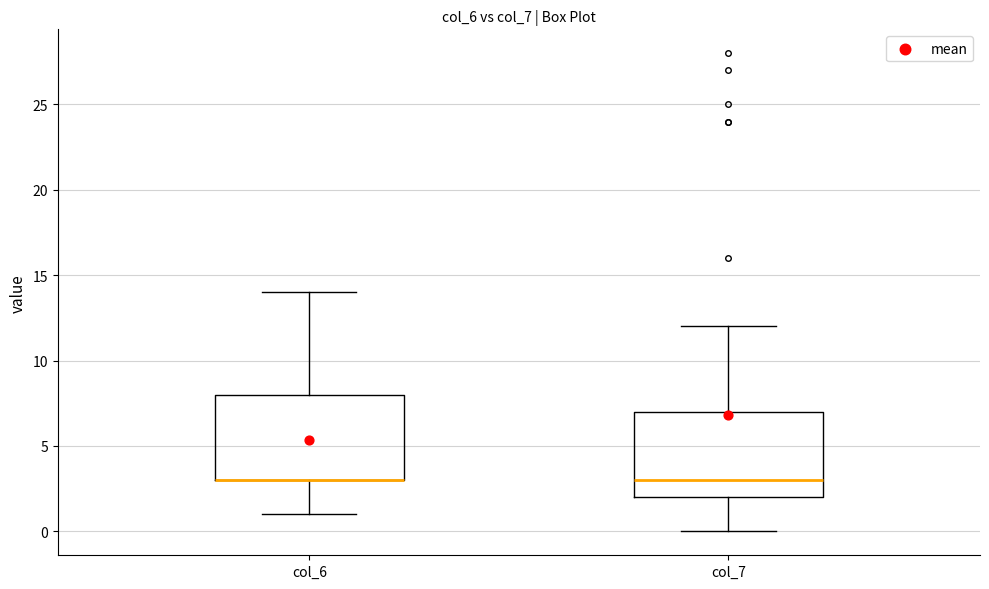

Reading left to right, read every box against the y-axis: the position of its median line, the range the box covers, and the ends of its whiskers. The values are not printed on the chart, so give them approximately, as read against the axis.

col_6: median 3 (drawn on the box's lower edge), box 3 to 8, whiskers 1 to 14
col_7: median 3, box 2 to 7, whiskers 0 to 12